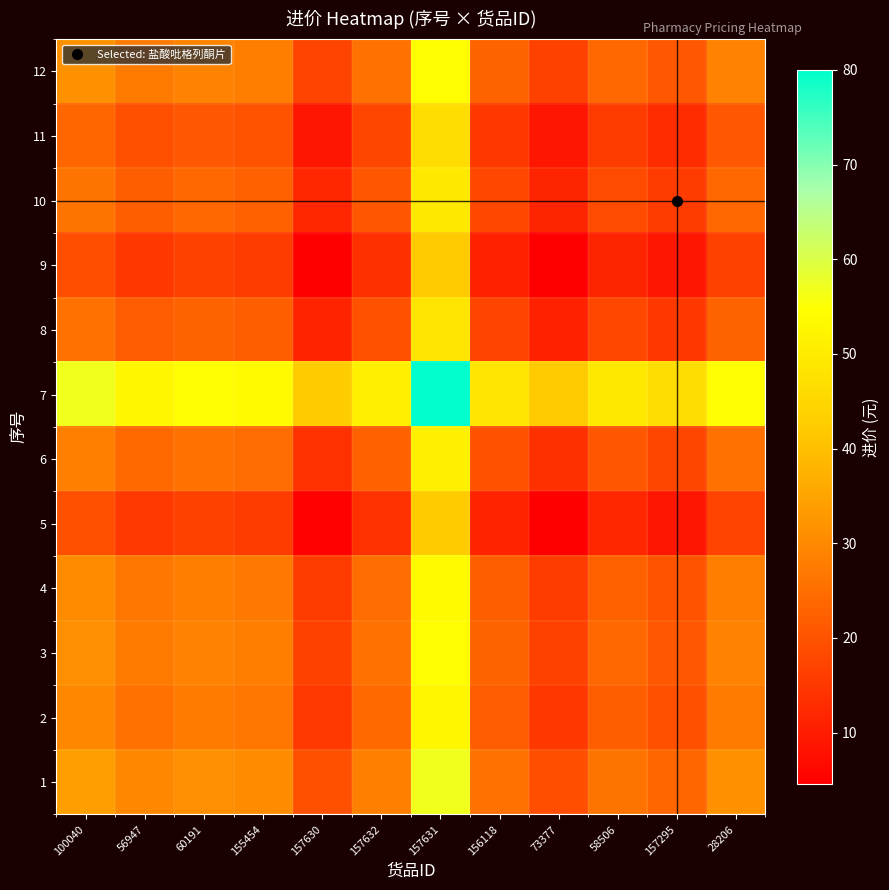

Which series changed the most between 156118 and 28206?

8